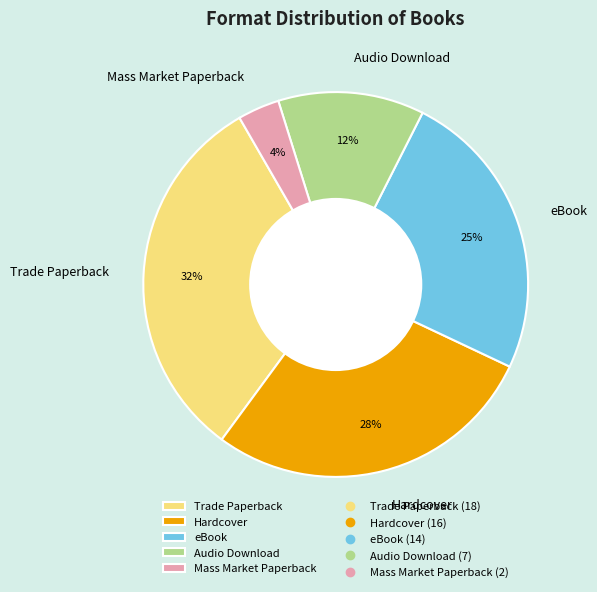

True or false: Audio Download accounts for 27% of the total.

False